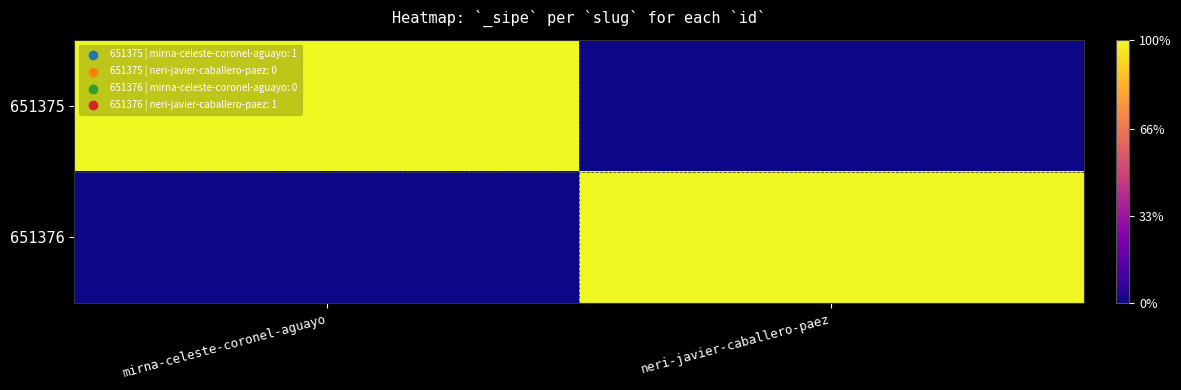

At which category is the sum across all series the highest?

mirna-celeste-coronel-aguayo